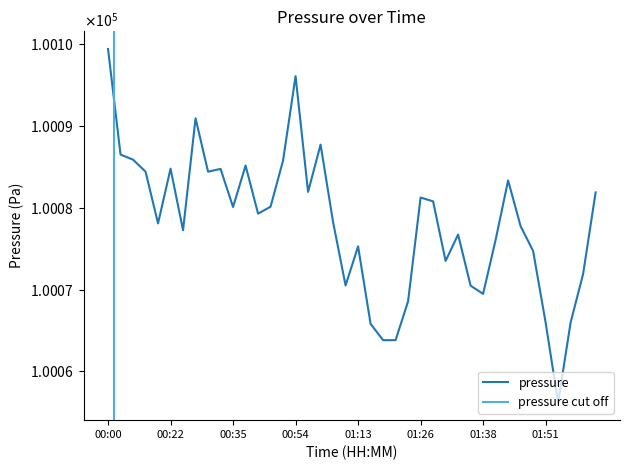

List the labels in order of value, smallest first.

01:53, 01:18, 01:20, 01:15, 01:51, 01:56, 01:23, 01:38, 01:36, 01:10, 02:02, 01:31, 01:48, 01:13, 01:41, 01:33, 00:25, 01:46, 00:20, 01:08, 00:40, 00:35, 00:43, 01:28, 01:26, 02:04, 00:57, 01:43, 00:17, 00:30, 00:33, 00:22, 00:38, 00:51, 00:12, 00:09, 01:00, 00:27, 00:54, 00:00